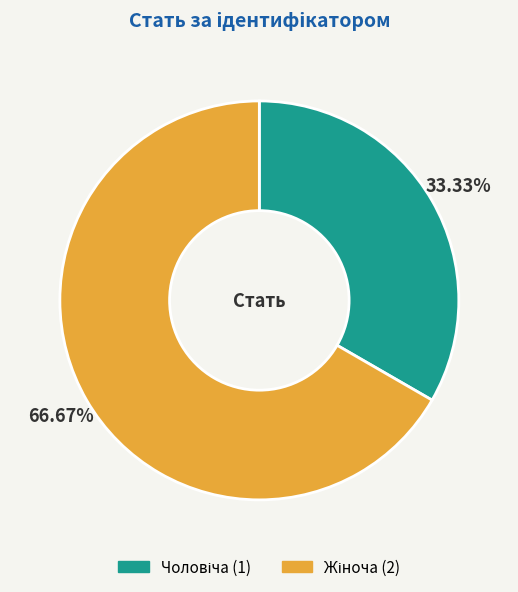

Does any single category account for the majority?

Yes